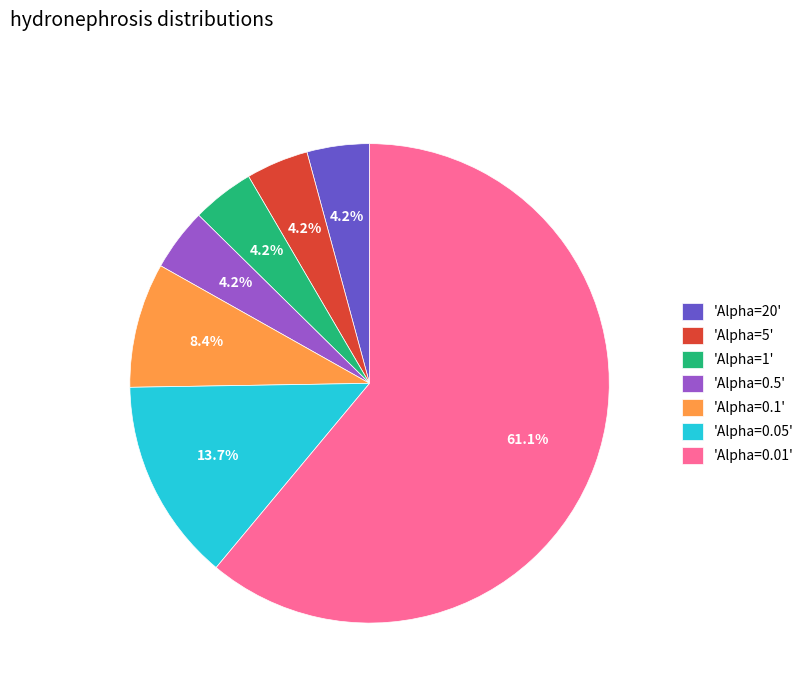

Count the number of slices in the pie.

7